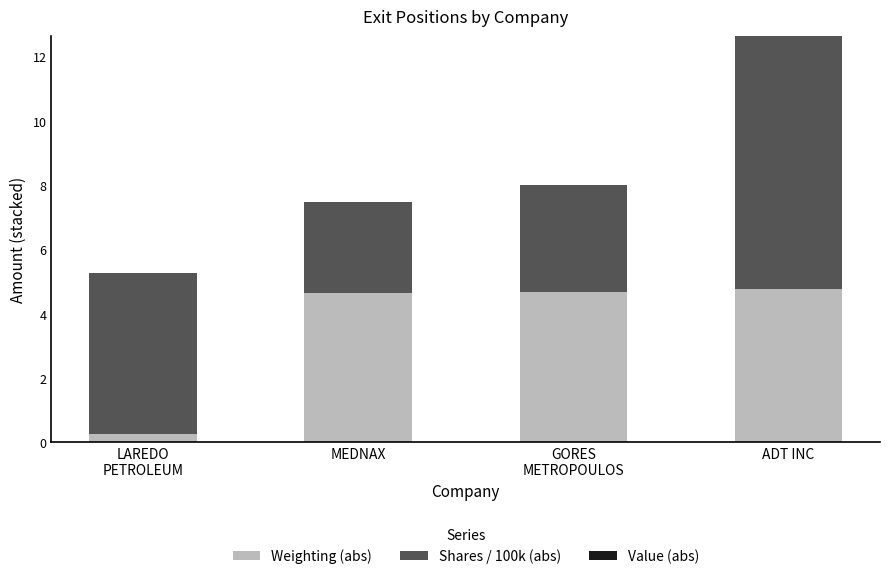

Does the chart contain stacked bars?

Yes